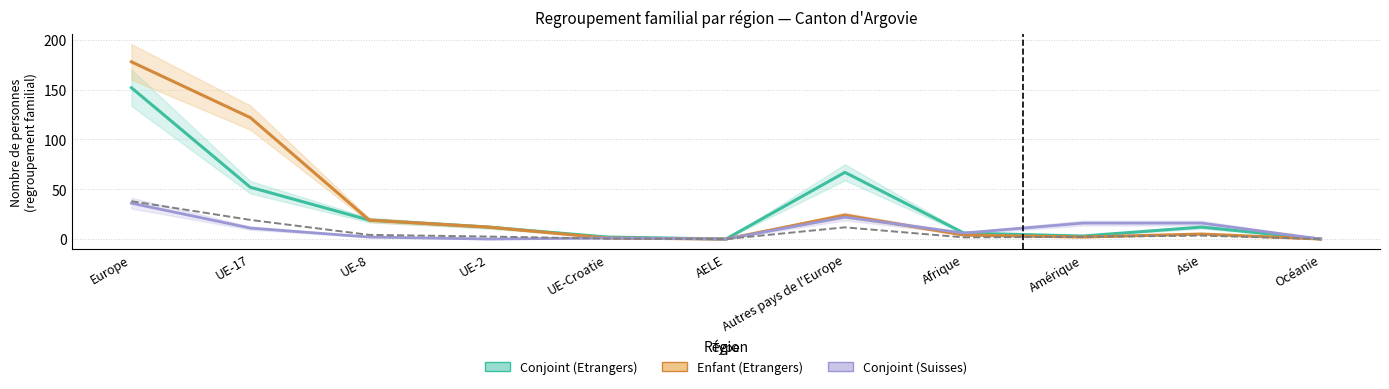

What value does the Total (scaled) series have at Europe?

38.0